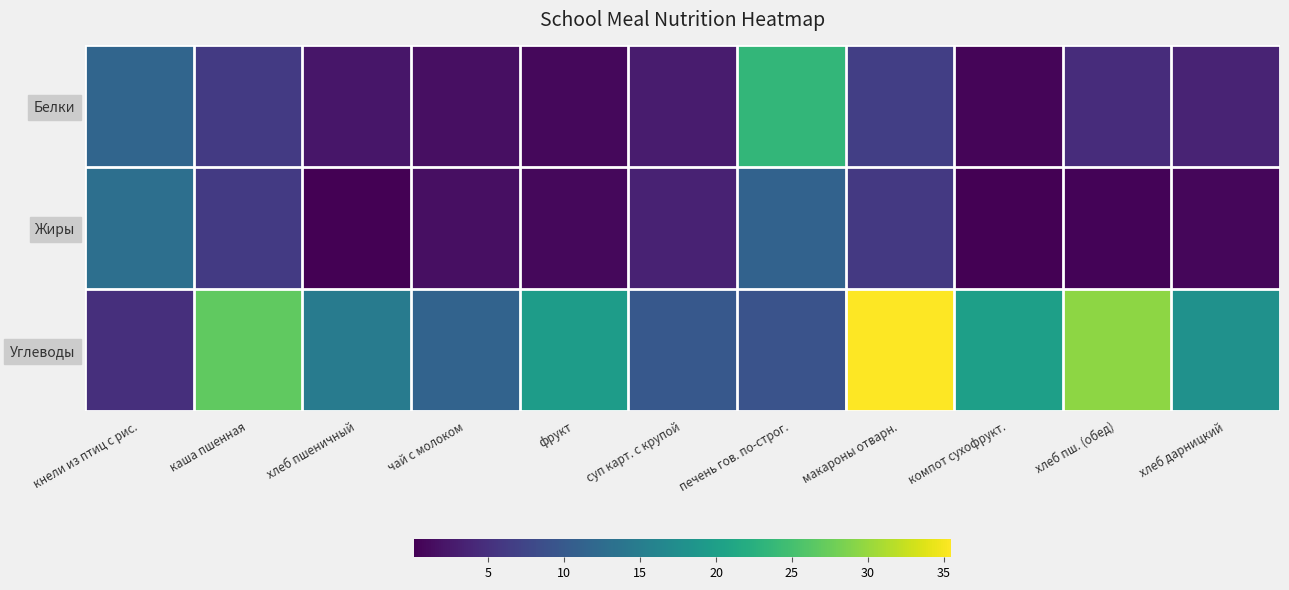

Between макароны отварн. and хлеб пш. (обед), which series saw the biggest shift?

Углеводы